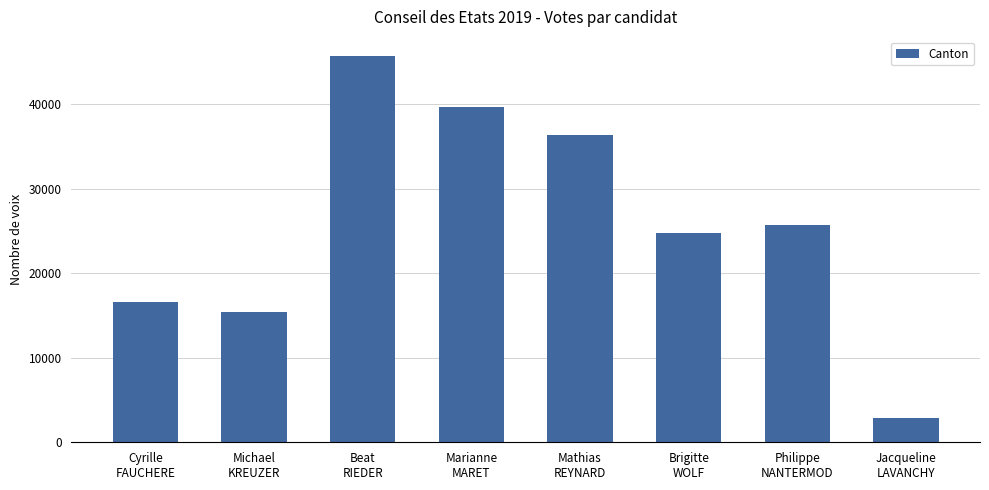

List the labels in order of value, smallest first.

Jacqueline
LAVANCHY, Michael
KREUZER, Cyrille
FAUCHERE, Brigitte
WOLF, Philippe
NANTERMOD, Mathias
REYNARD, Marianne
MARET, Beat
RIEDER